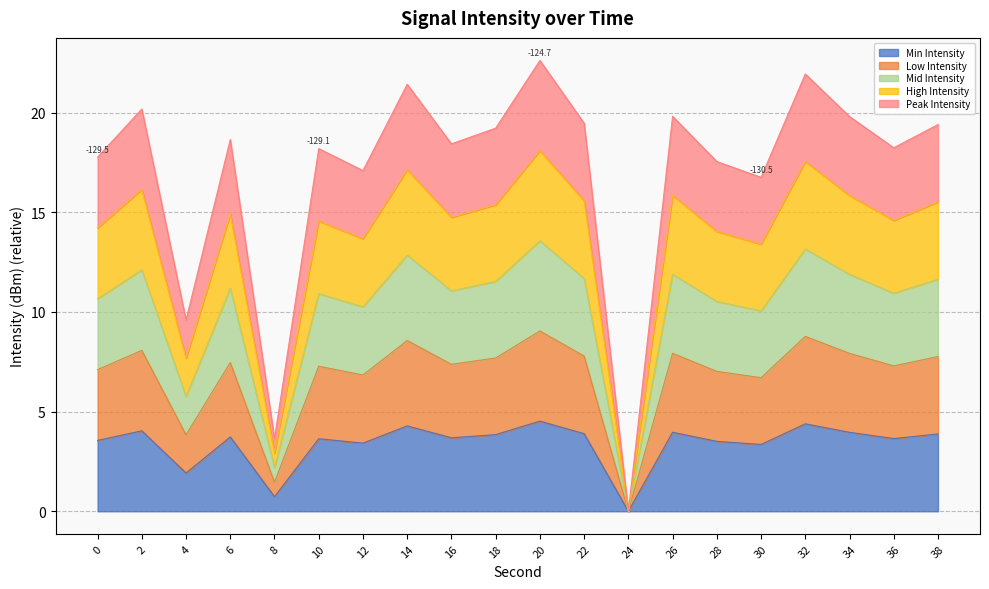

Reading left to right, what are all the values shown in this chart?

10.7	12.1	5.8	11.2	2.2	10.9	10.3	12.9	11.1	11.5	13.6	11.7	0.0	11.9	10.5	10.1	13.2	11.9	10.9	11.6